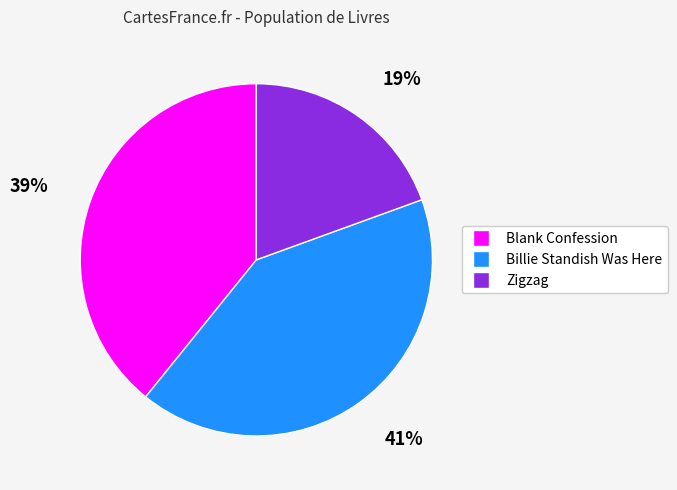

The Billie Standish Was Here slice represents 36% of the pie. True or false?

False